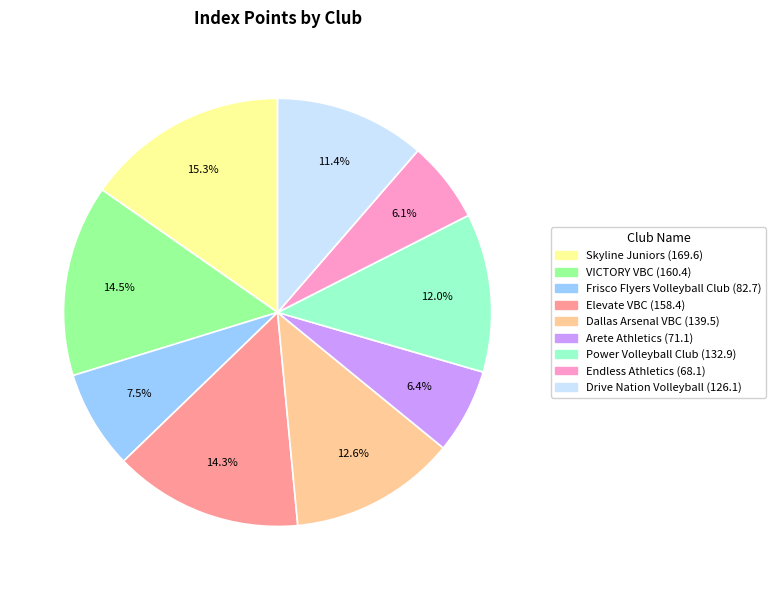

Is there any slice that represents more than half of the pie?

No